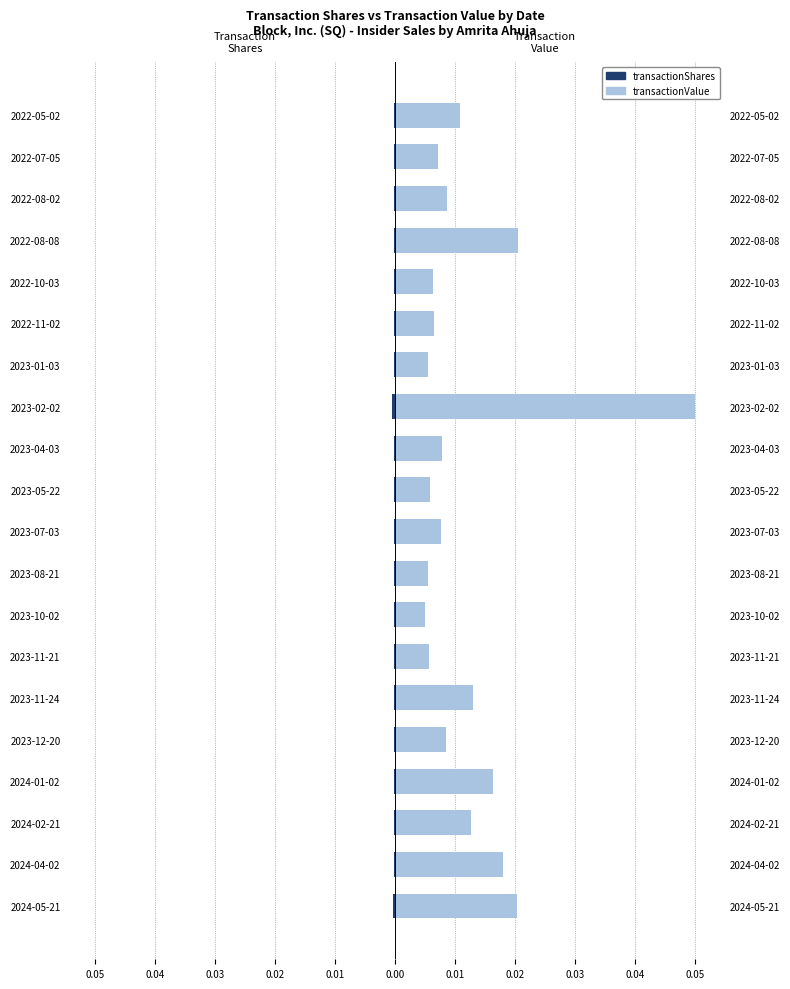

How many bars are there in each group?

2